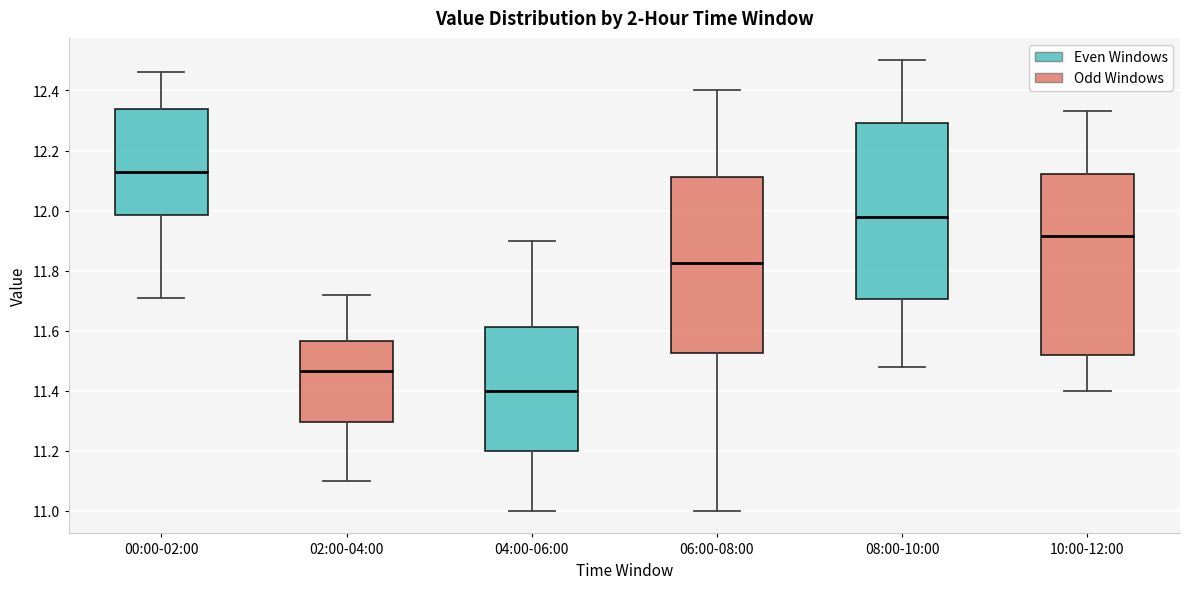

Where is the lower edge of the box for 06:00-08:00 on the y-axis? The values are not printed on the chart, so give them approximately, as read against the axis.

11.52